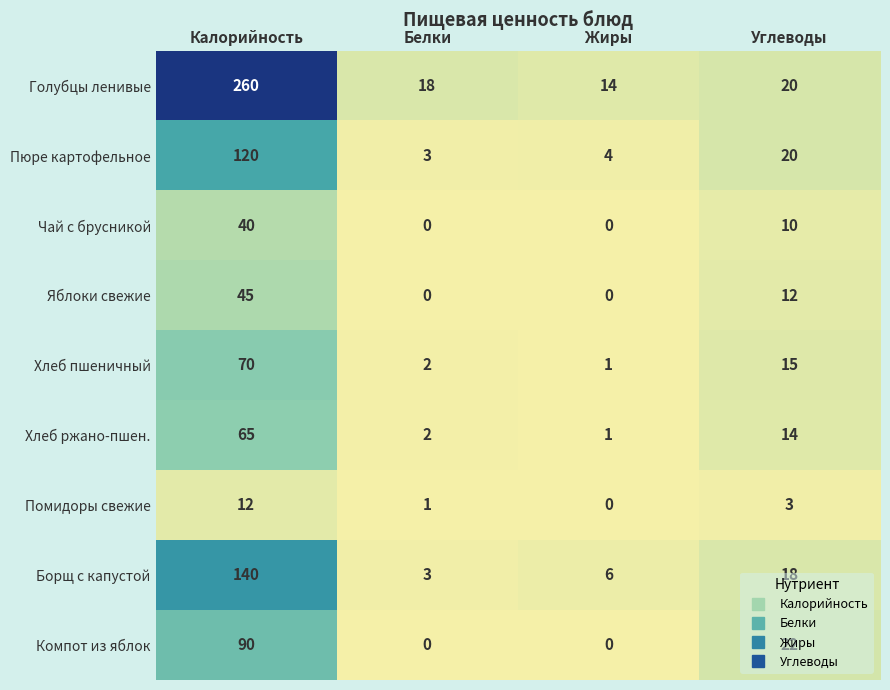

Is it true that Чай с брусникой equals 0 at Белки?

True